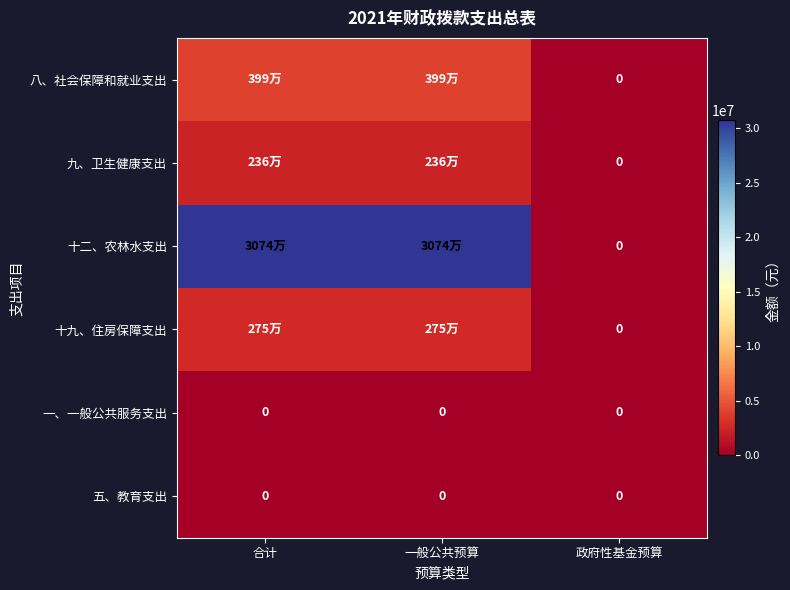

Is it true that 五、教育支出 equals 0 at 合计?

True